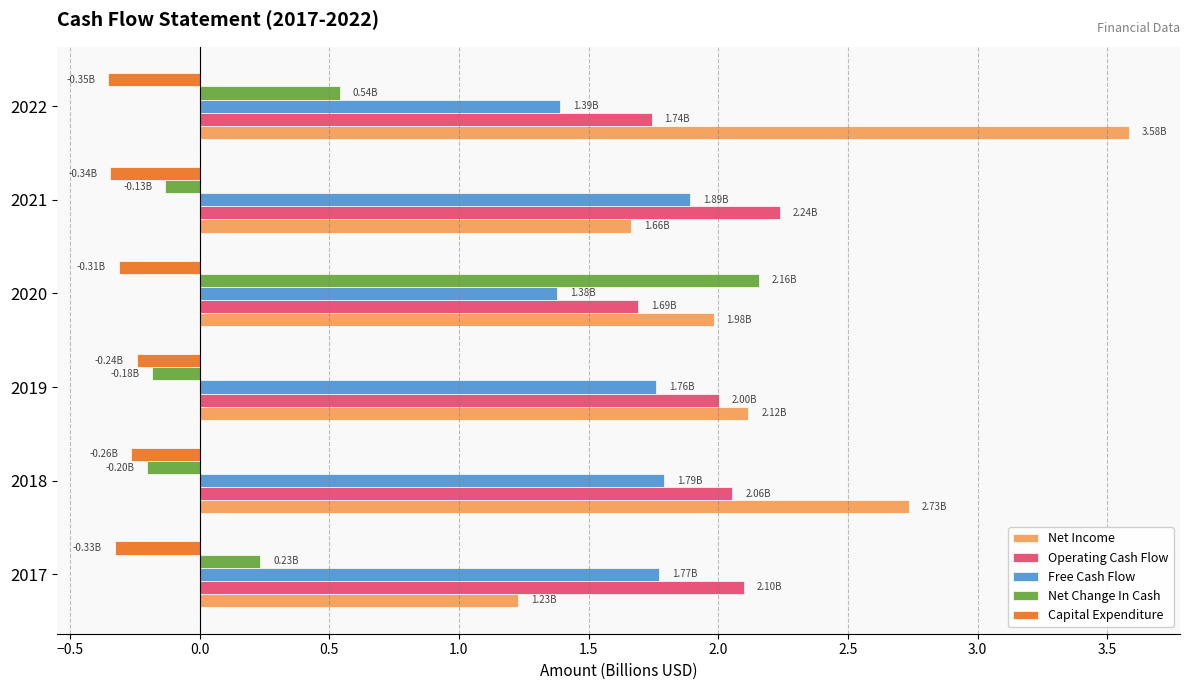

At 2021, list the series in order from smallest to largest.

Capital Expenditure, Net Change In Cash, Net Income, Free Cash Flow, Operating Cash Flow